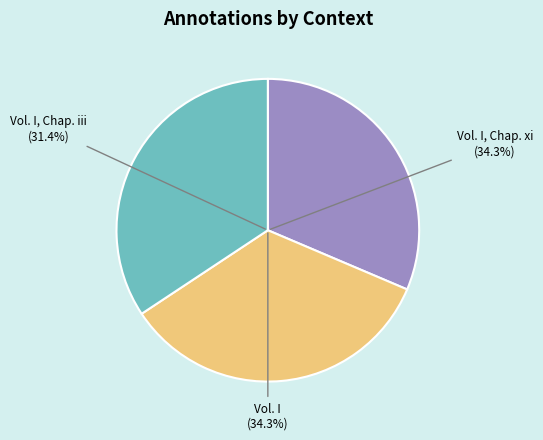

Is there a majority slice in this chart?

No